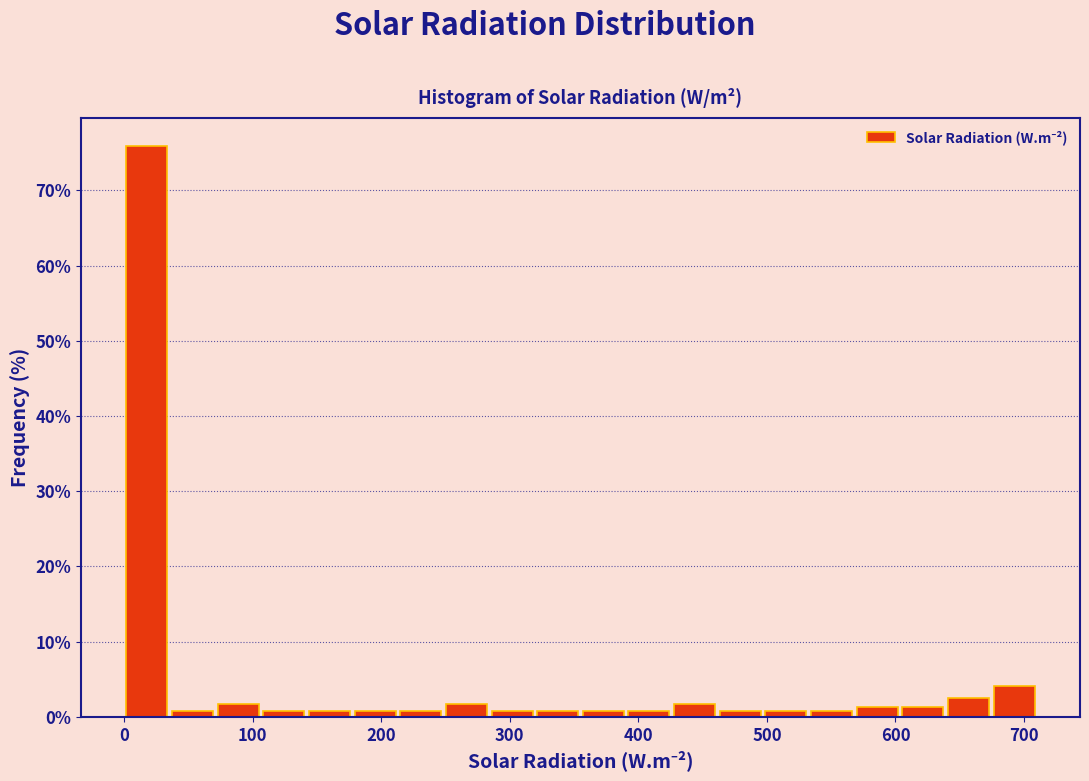

Read against the x-axis, roughly where is the centre of the tallest bar?

20